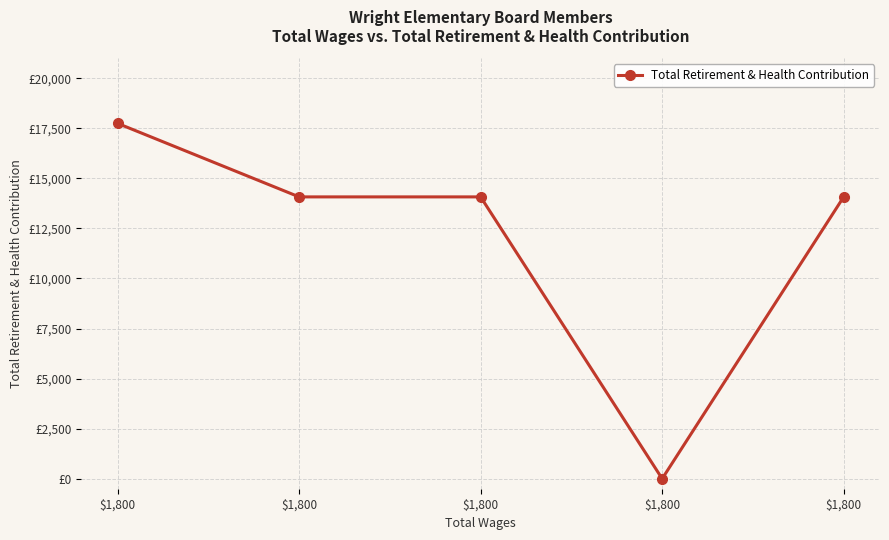

Does the chart have visible grid lines?

Yes